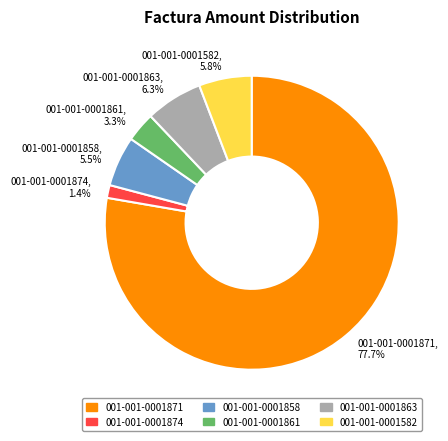

What is the majority slice?

001-001-0001871